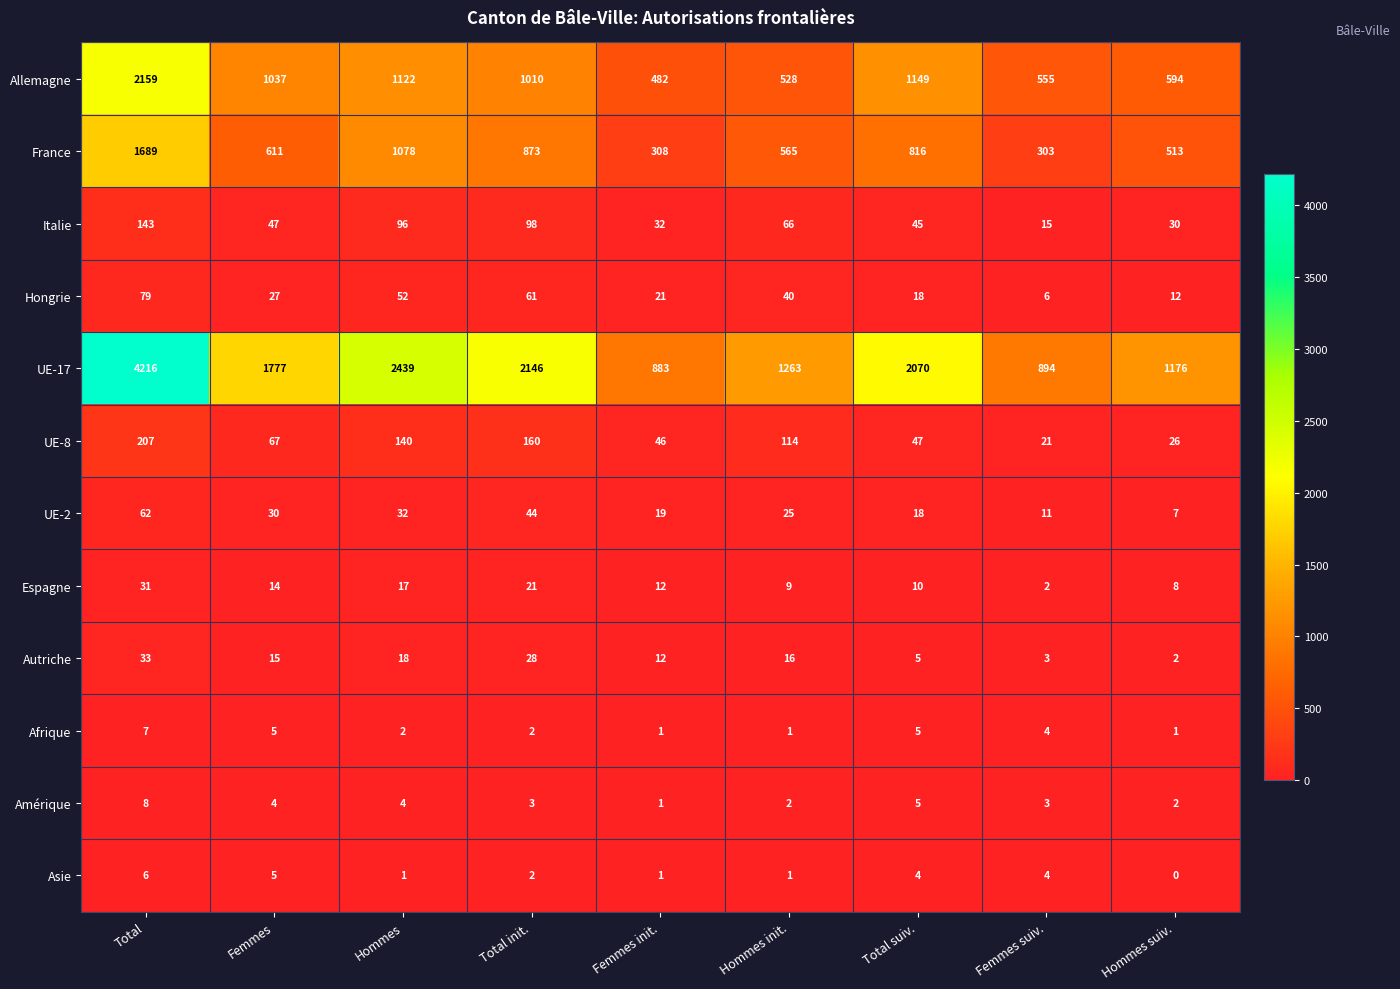

What is the difference between the maximum and minimum values in the Hongrie series?

73